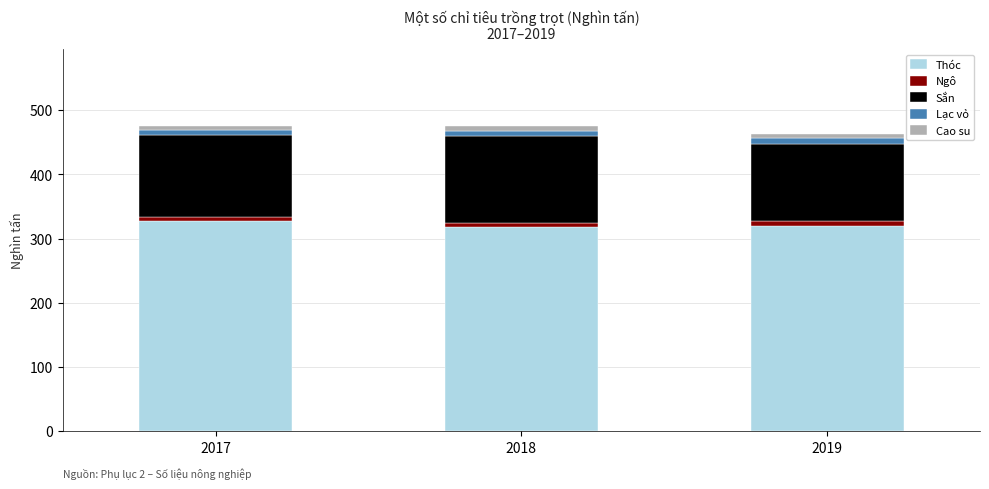

What is the sum of all Thóc values?

965.4